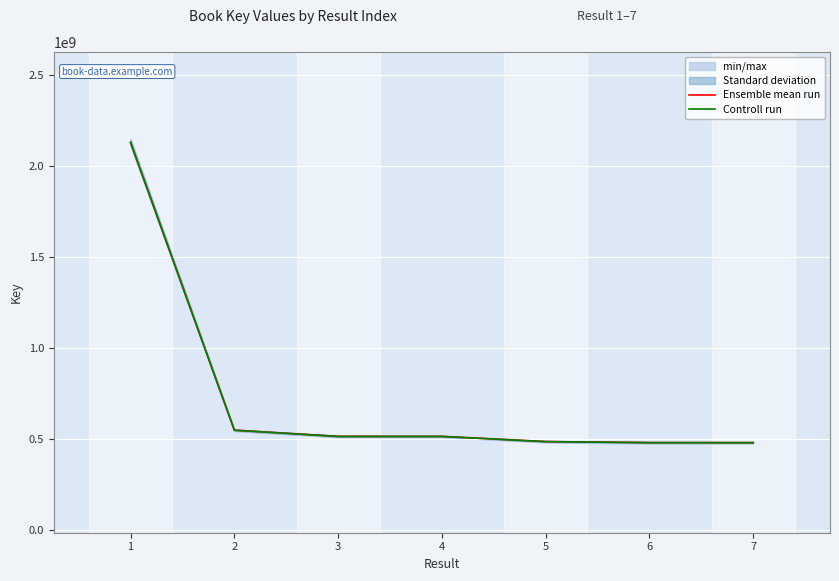

The value of Ensemble mean run at 6 is 171228976.5. True or false?

False